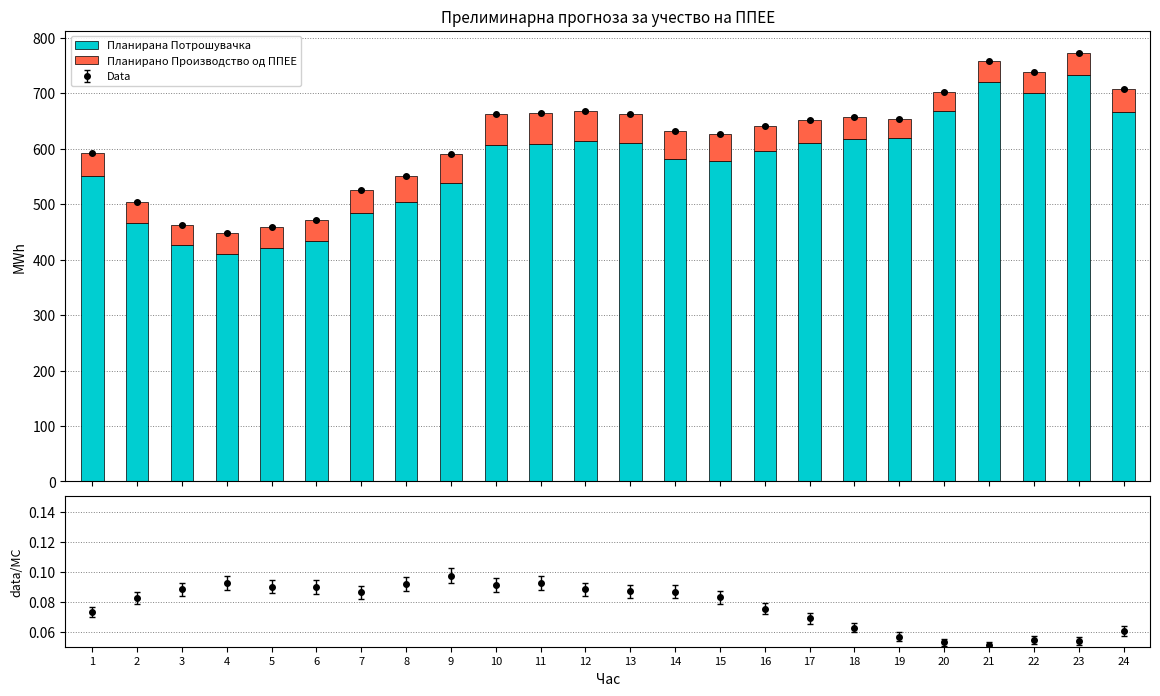

Reading right to left, extract all data points from this chart.

Планирана Потрошувачка: 24=667.0	23=733.1	22=699.7	21=720.9	20=667.7	19=619.0	18=618.2	17=610.1	16=596.4	15=578.6	14=581.4	13=609.6	12=614.0	11=608.8	10=607.0	9=537.5	8=504.6	7=484.1	6=432.7	5=421.8	4=410.9	3=425.6	2=466.2	1=551.6
Планирано Производство од ППЕЕ: 24=40.3	23=39.6	22=38.0	21=36.7	20=35.3	19=35.1	18=38.7	17=42.0	16=45.0	15=47.9	14=50.4	13=53.0	12=54.1	11=56.2	10=55.2	9=52.3	8=46.3	7=41.8	6=38.8	5=38.0	4=37.9	3=37.6	2=38.4	1=40.3